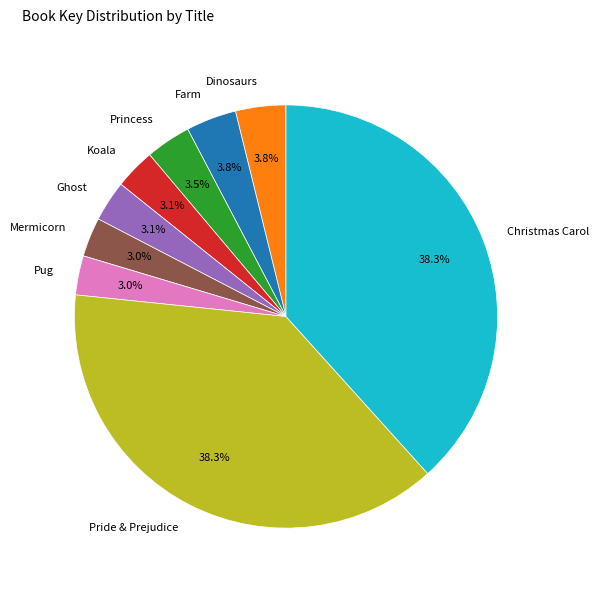

How many slices are in this pie chart?

9